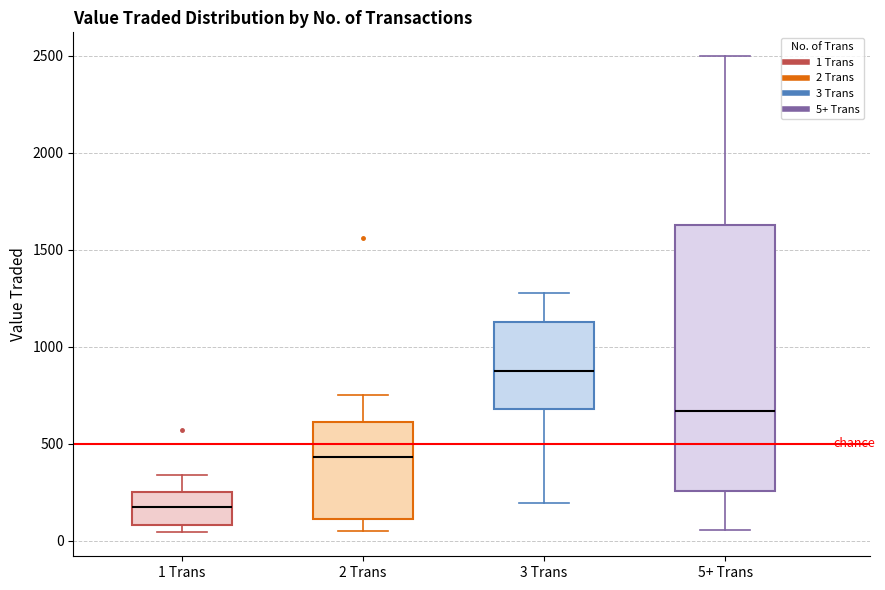

Reading left to right, transcribe this box plot: for each box, give where its median line is, the range the box spans, and where its two whiskers end, as read against the y-axis. The values are not printed on the chart, so give them approximately, as read against the axis.

1 Trans: median 200, box 100 to 250, whiskers 50 to 350
2 Trans: median 450, box 100 to 600, whiskers 50 to 750
3 Trans: median 900, box 700 to 1150, whiskers 200 to 1300
5+ Trans: median 650, box 250 to 1650, whiskers 50 to 2500